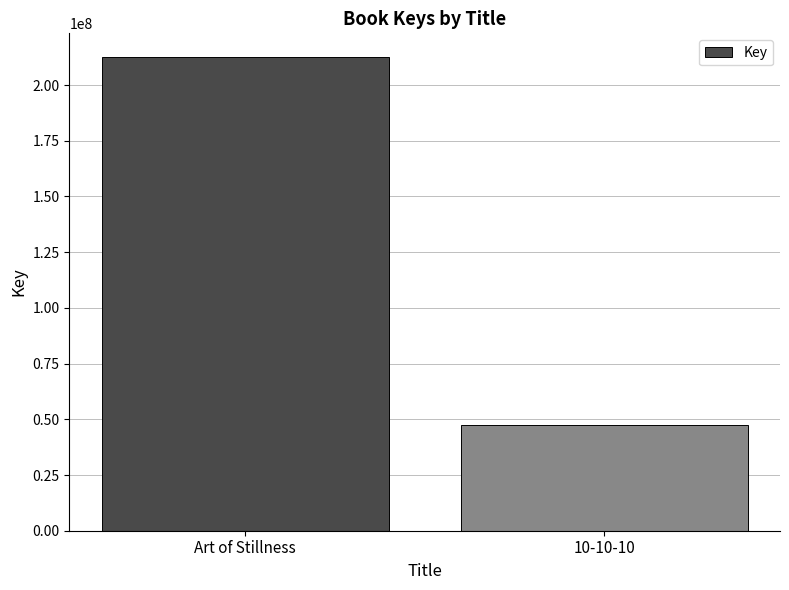

The chart shows a value of 132471666 at Art of Stillness. True or false?

False